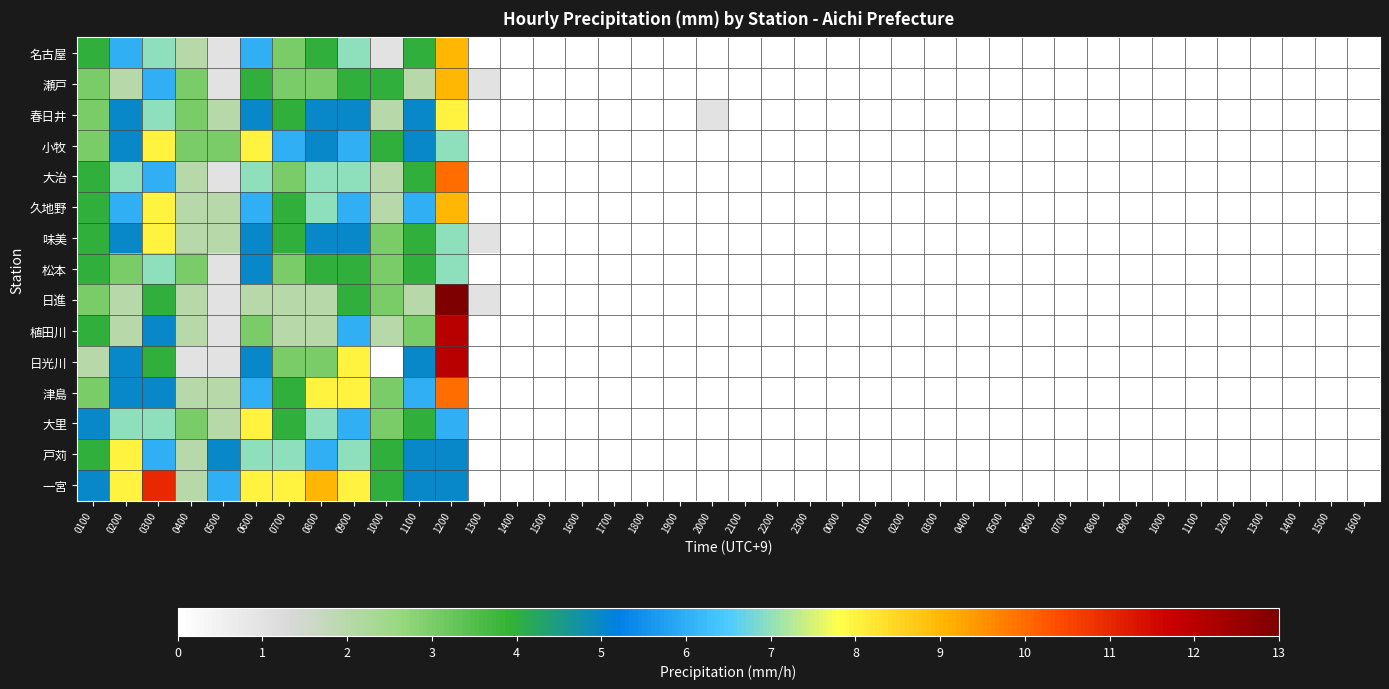

Count the number of data series in this chart.

15